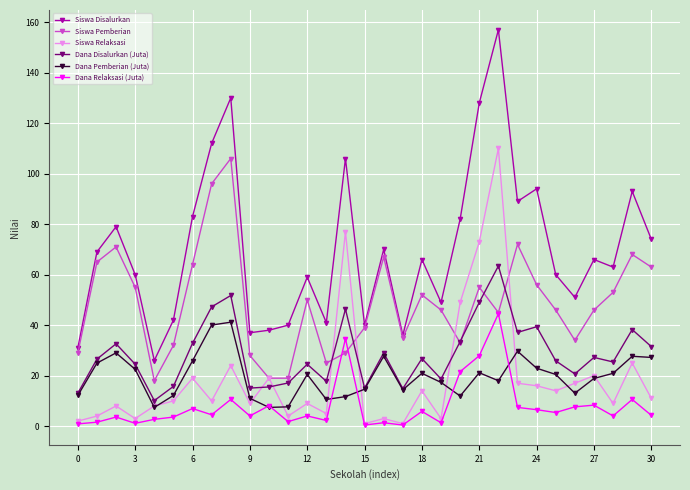

True or false: Siswa Pemberian and Dana Pemberian (Juta) cross at least once.

False